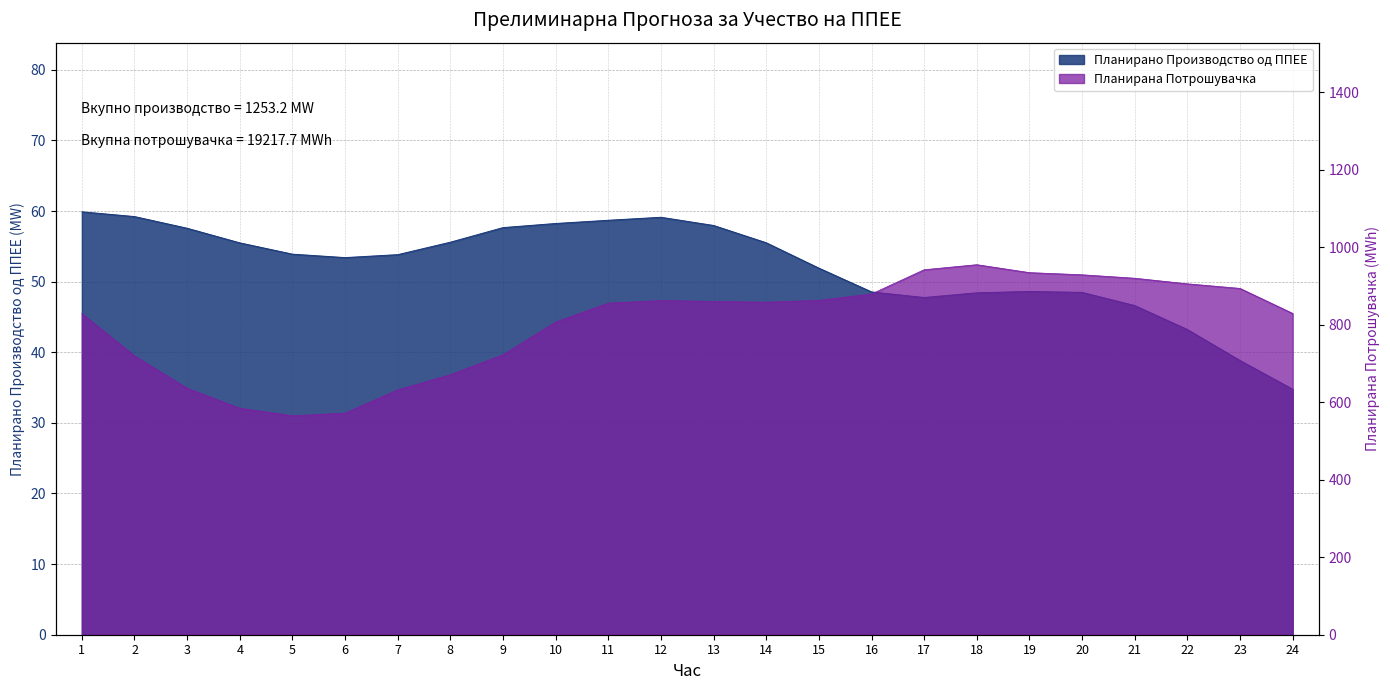

List the series in order of their peak value, highest first.

Планирана Потрошувачка, Планирано Производство од ППЕЕ